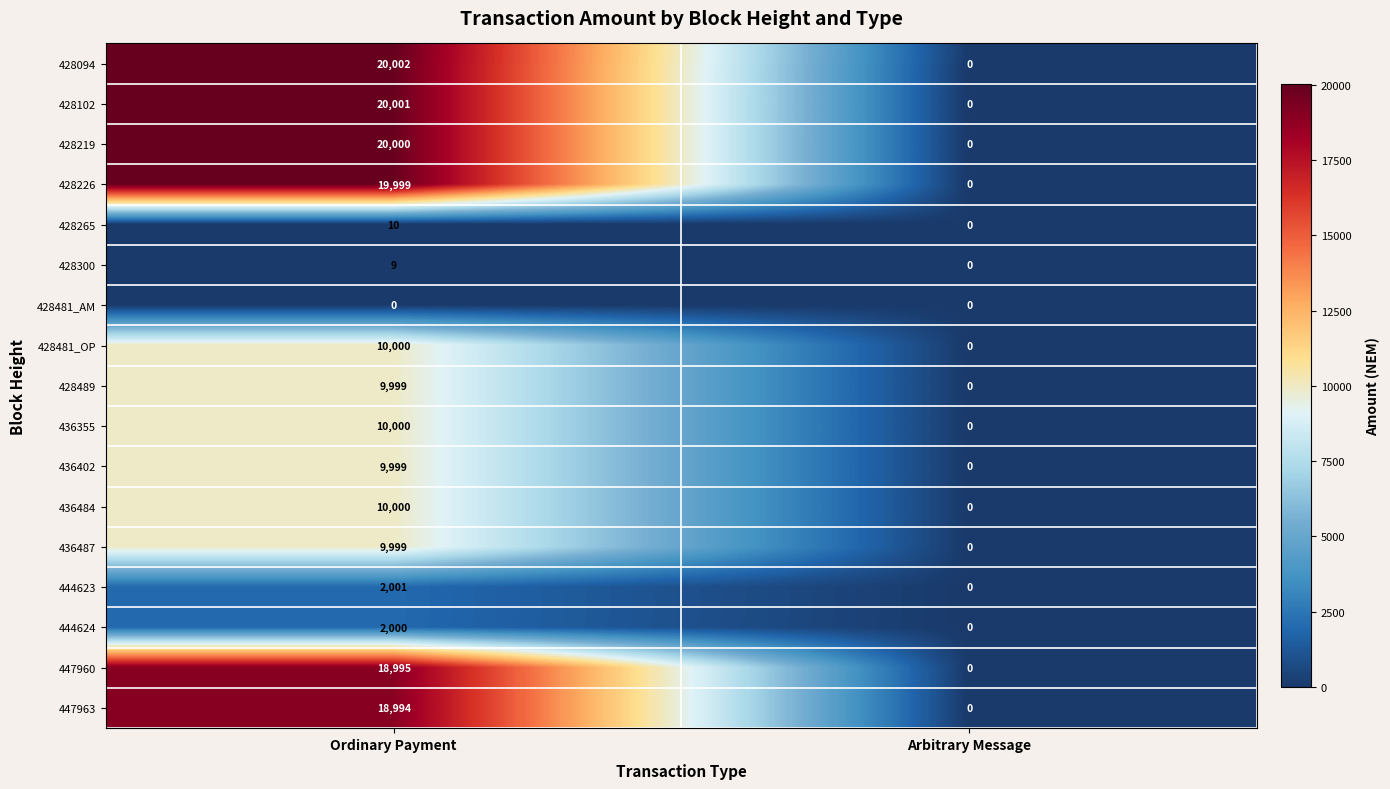

What is the difference between the 428300 values at Arbitrary Message and Ordinary Payment?

9